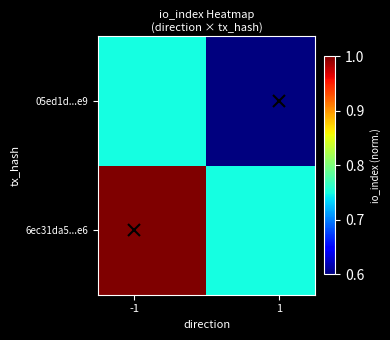

Which series has the widest spread of values?

6ec31da5...e6